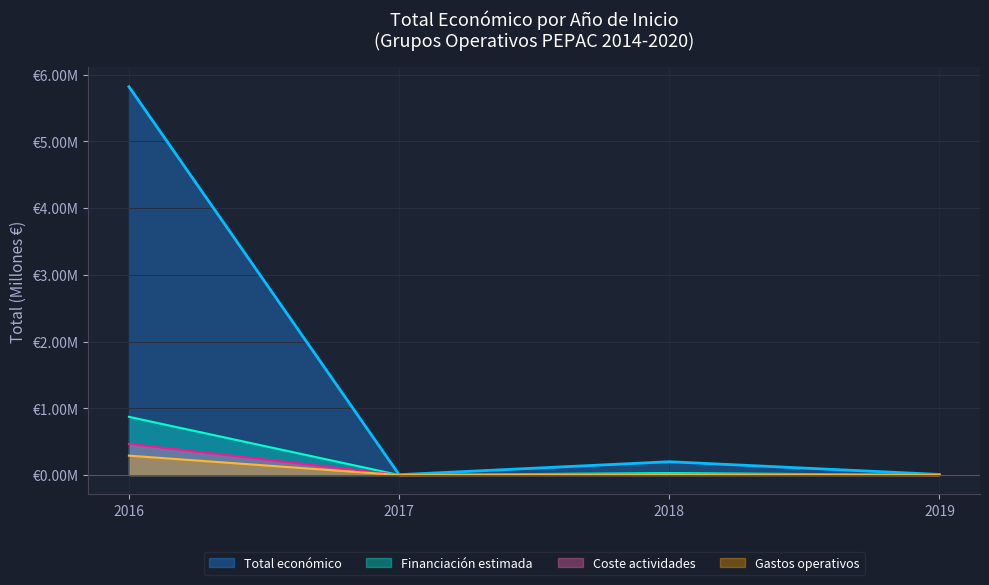

Which has a higher value, 2016 or 2017?

2016